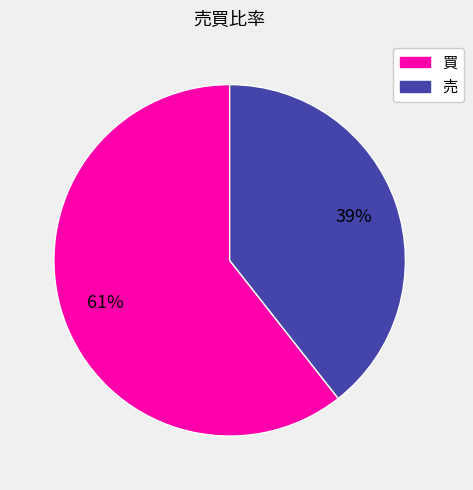

Is it true that 売 is 5% of the pie?

False